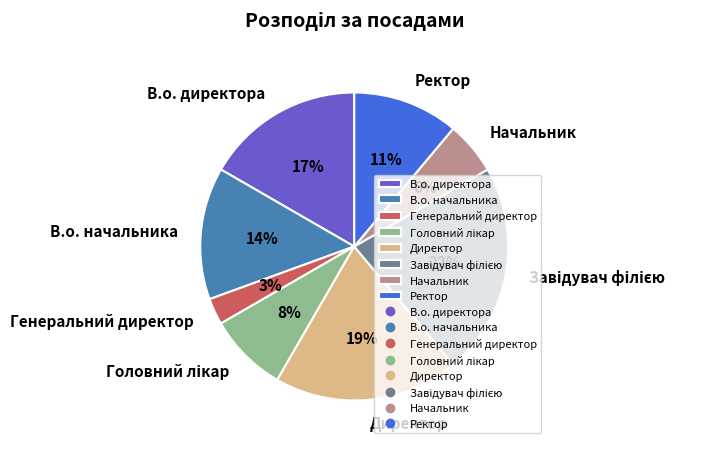

How many segments does this pie chart have?

8